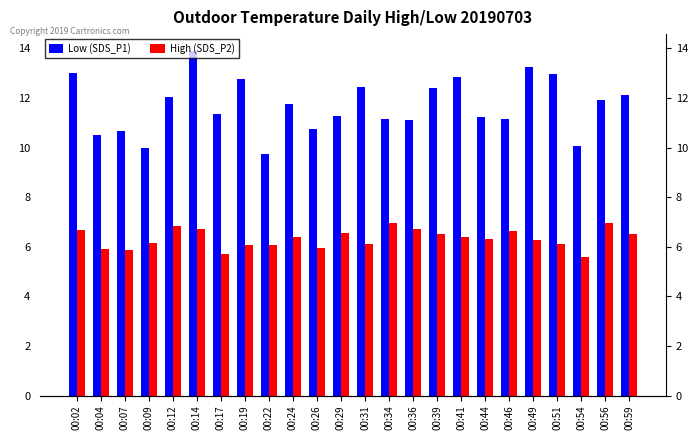

How many bars are there in total?

48